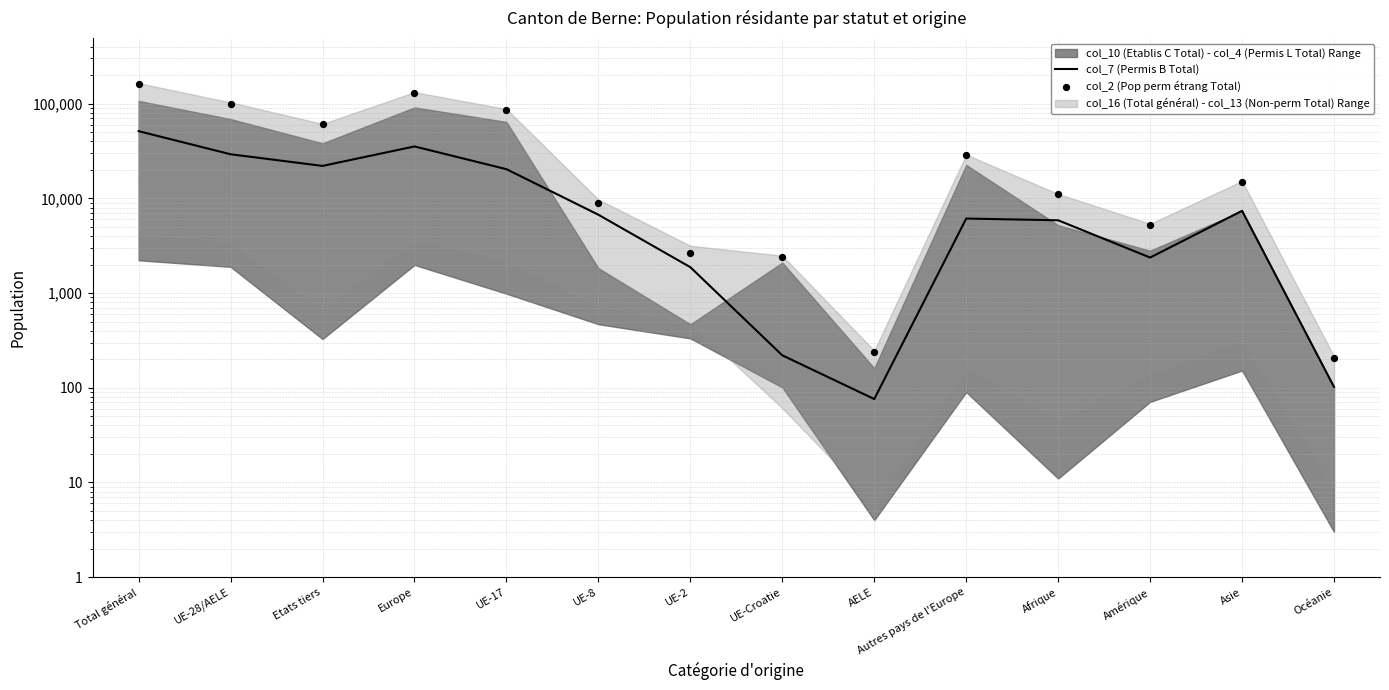

At how many categories does at least one series exceed 22347?

6